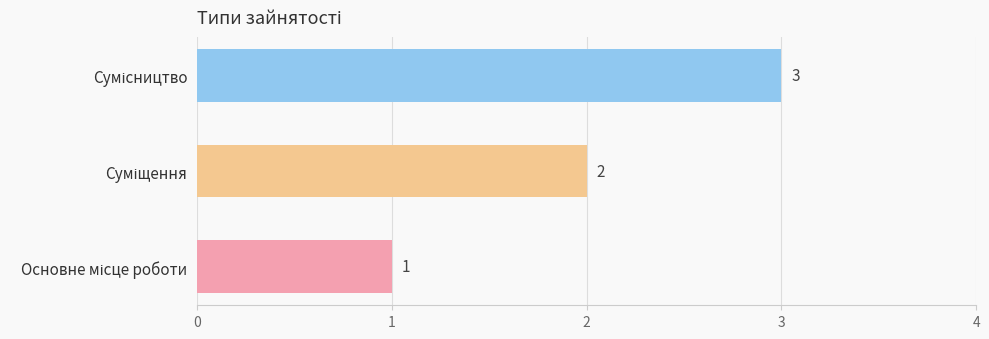

What is the sum of all values?

6